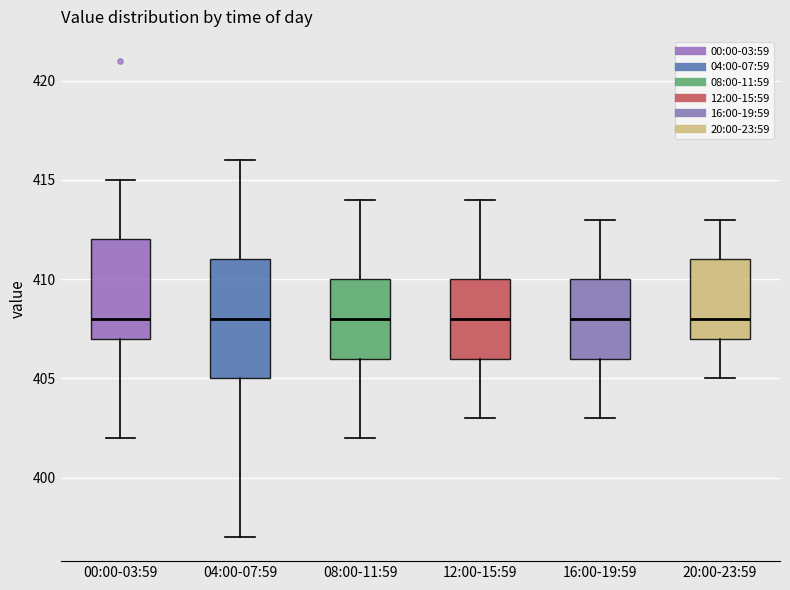

Comparing the boxes themselves (not the whiskers), which one is the tallest?

04:00-07:59